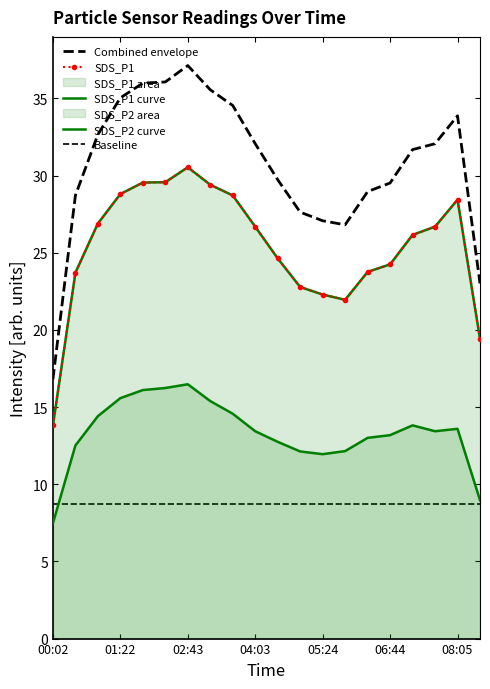

What is the value of the SDS_P1 curve point at the 9th from the left?

28.7